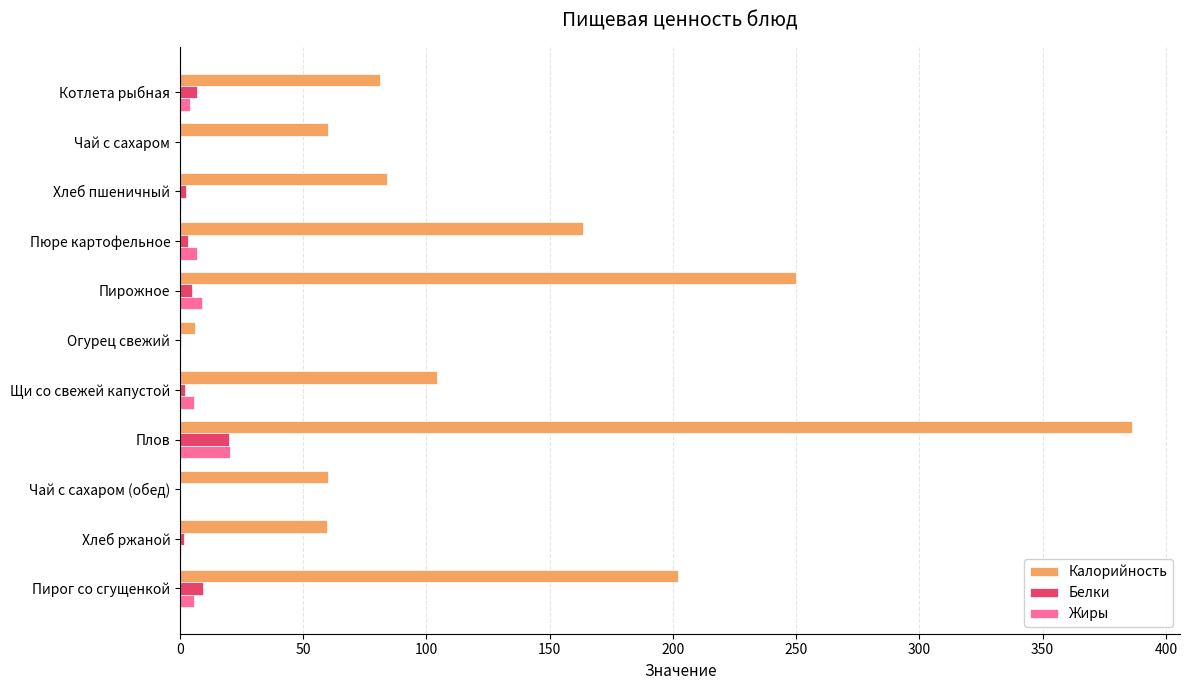

How many values in the Калорийность series exceed 83?

6